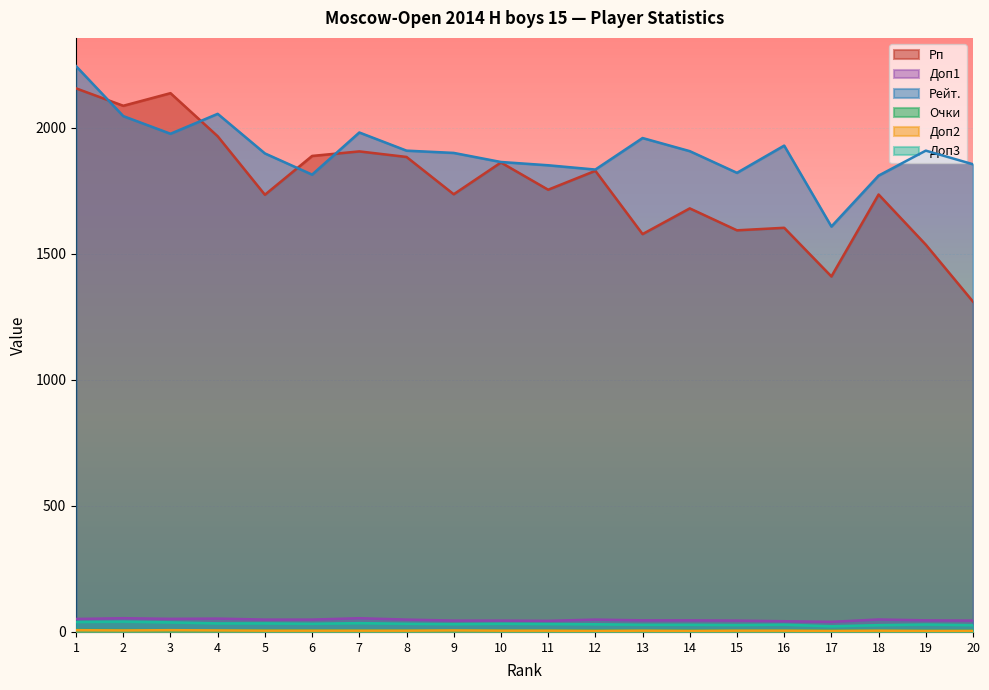

Where is the first local minimum for Доп1?

3